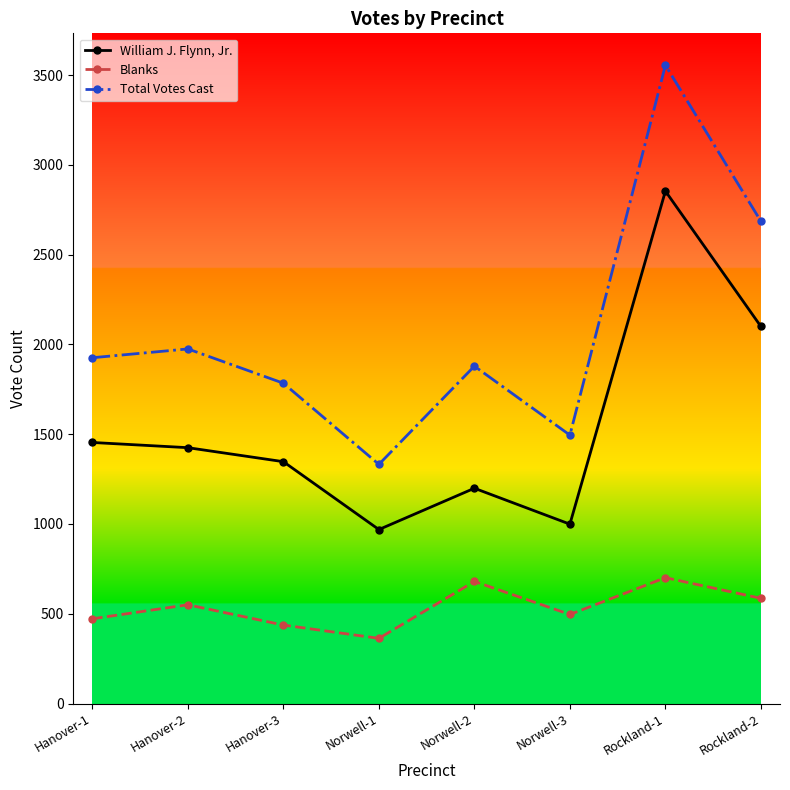

The value of Total Votes Cast at Rockland-1 is 979. True or false?

False